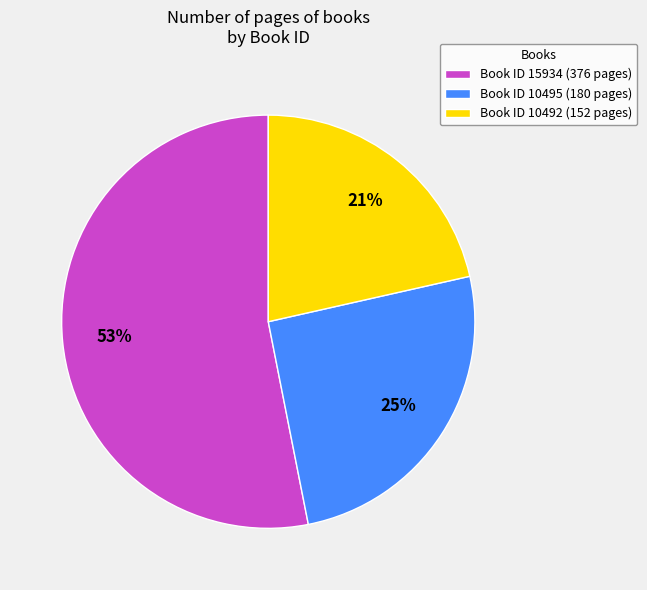

Combined, do Book ID 10492 (152 pages) and Book ID 10495 (180 pages) account for over 50%?

No